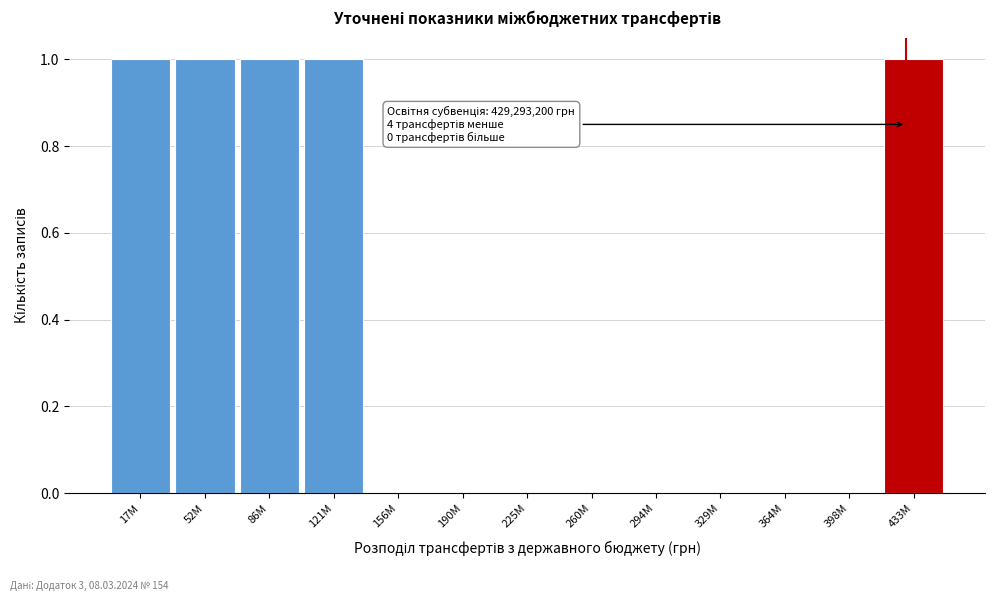

Reading right to left, list all the values displayed in this chart.

433M=1	398M=0	364M=0	329M=0	294M=0	260M=0	225M=0	190M=0	156M=0	121M=1	86M=1	52M=1	17M=1